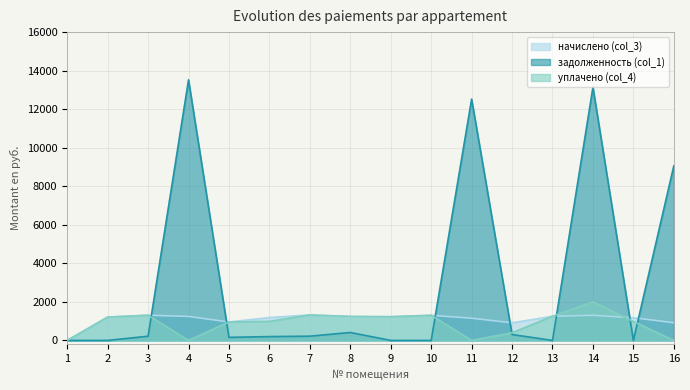

Which series has the largest range (max minus min)?

задолженность (col_1)